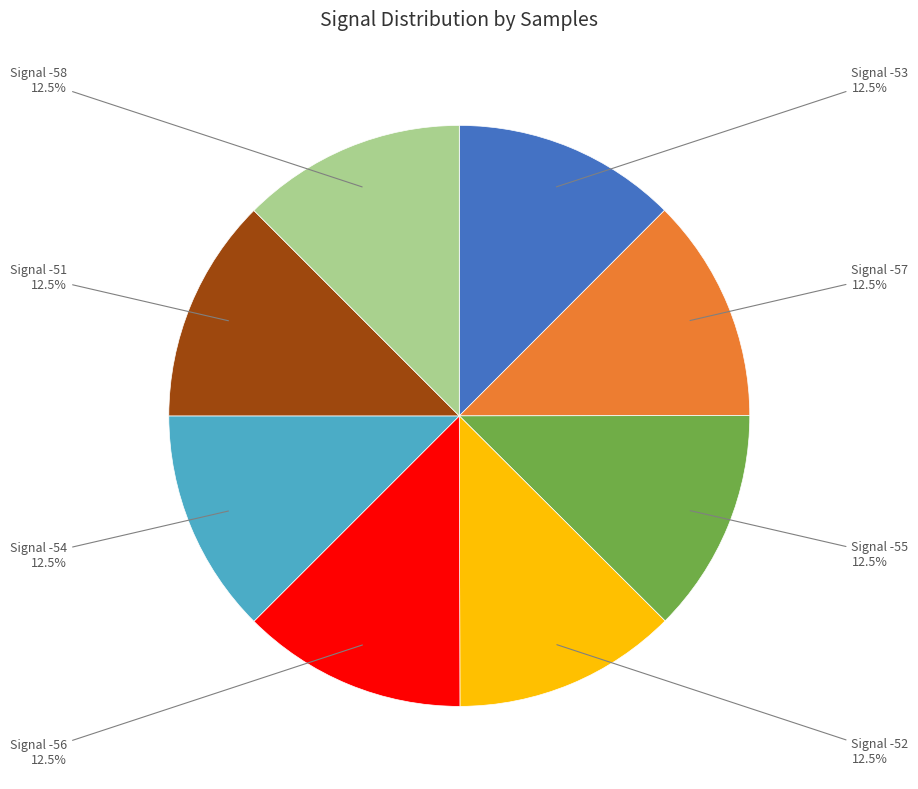

Does any single category account for the majority?

No